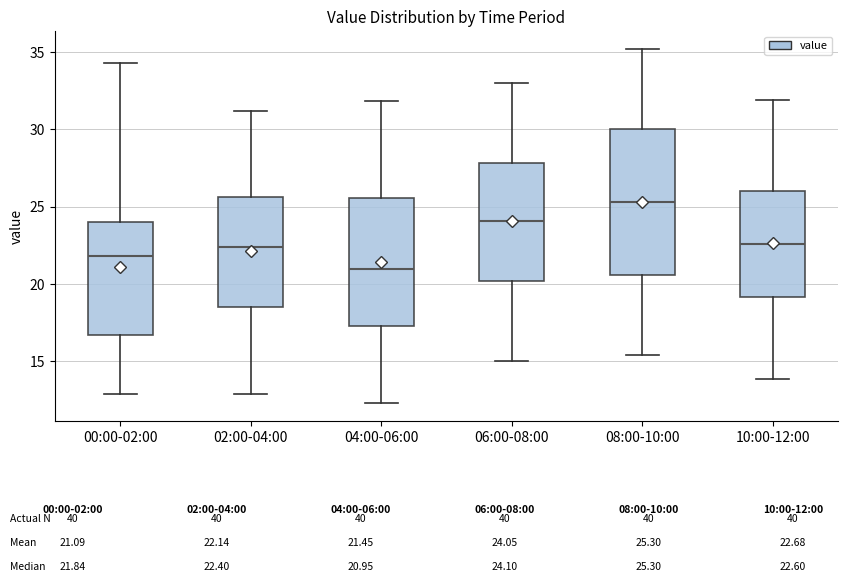

Comparing the boxes themselves (not the whiskers), which one is the tallest?

08:00-10:00